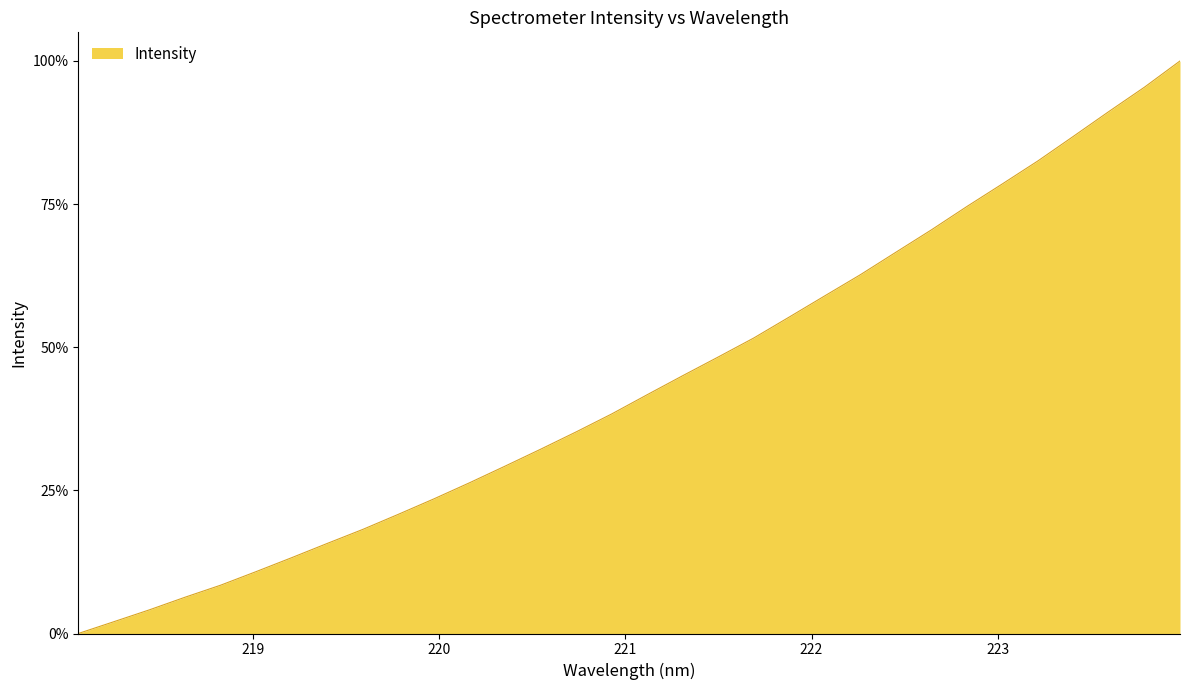

What is the difference between the maximum and minimum values?

100.0